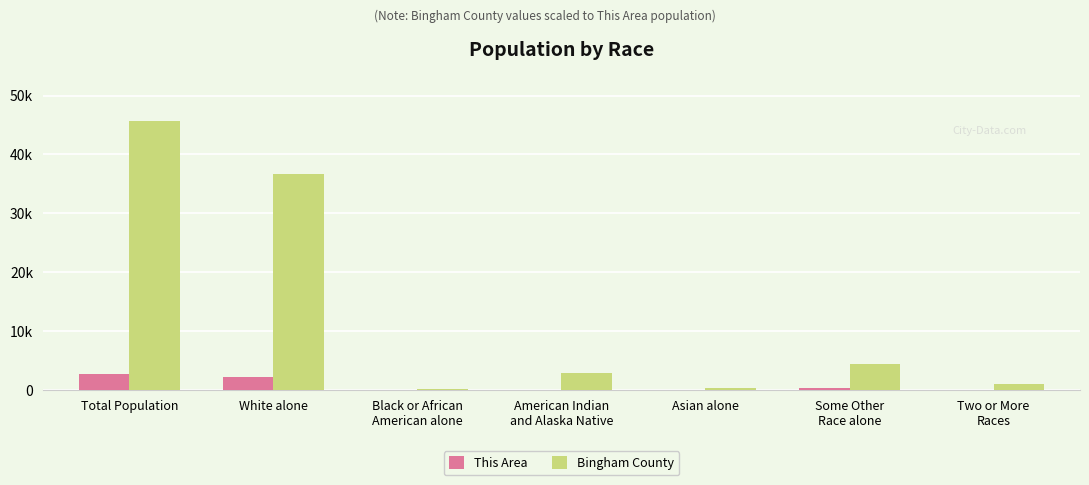

Between Some Other
Race alone and White alone, which is larger?

White alone